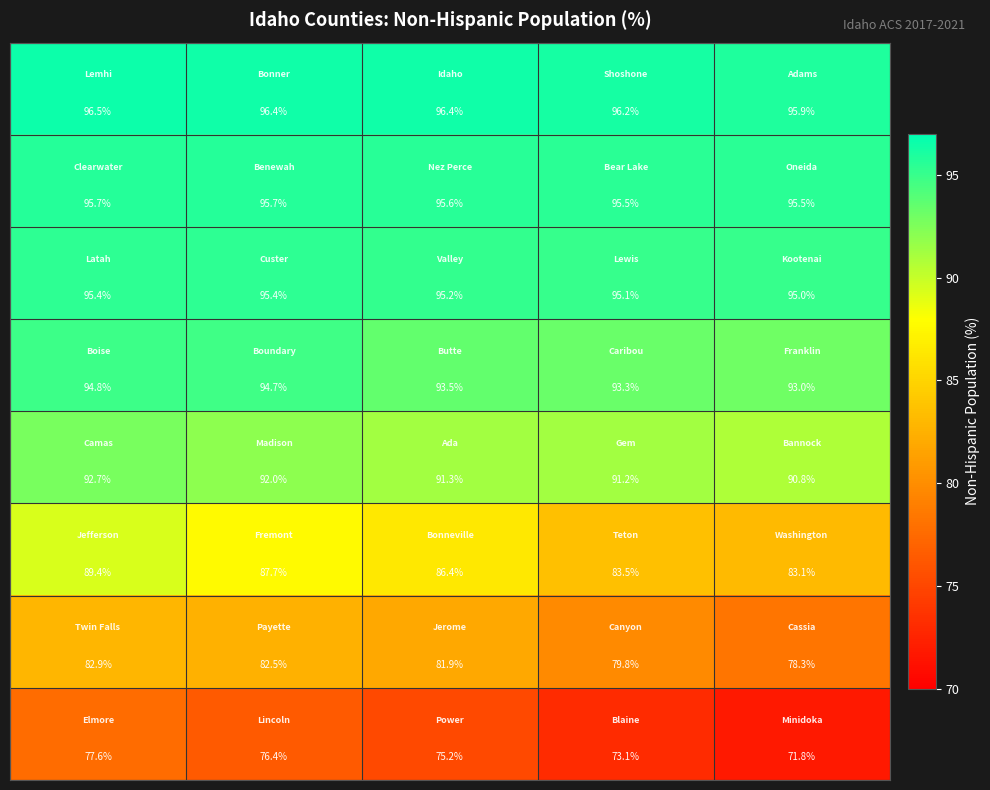

What is the minimum value shown in the chart?

71.8